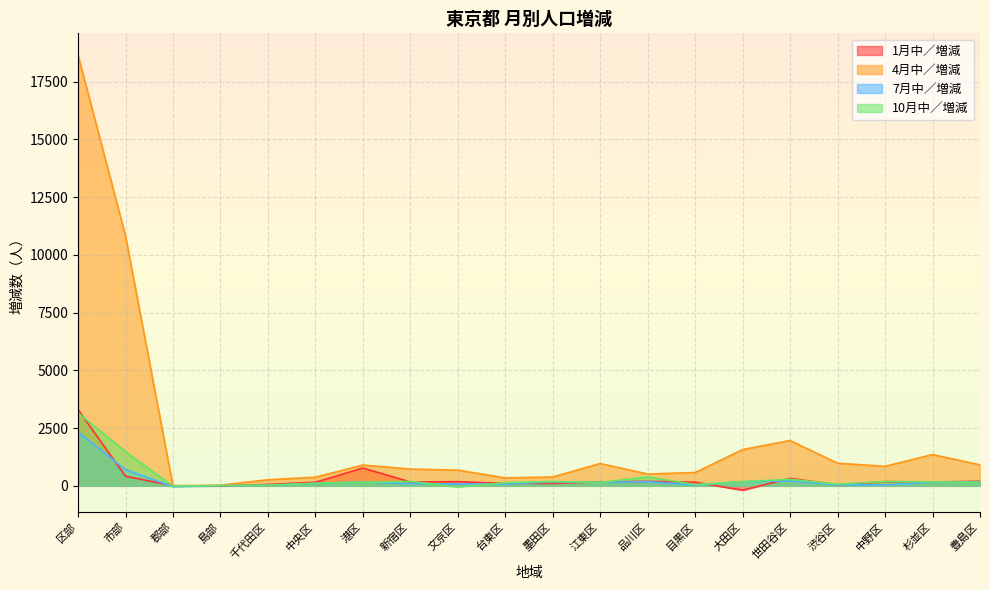

Is it true that 4月中／増減 equals 979 at 渋谷区?

True